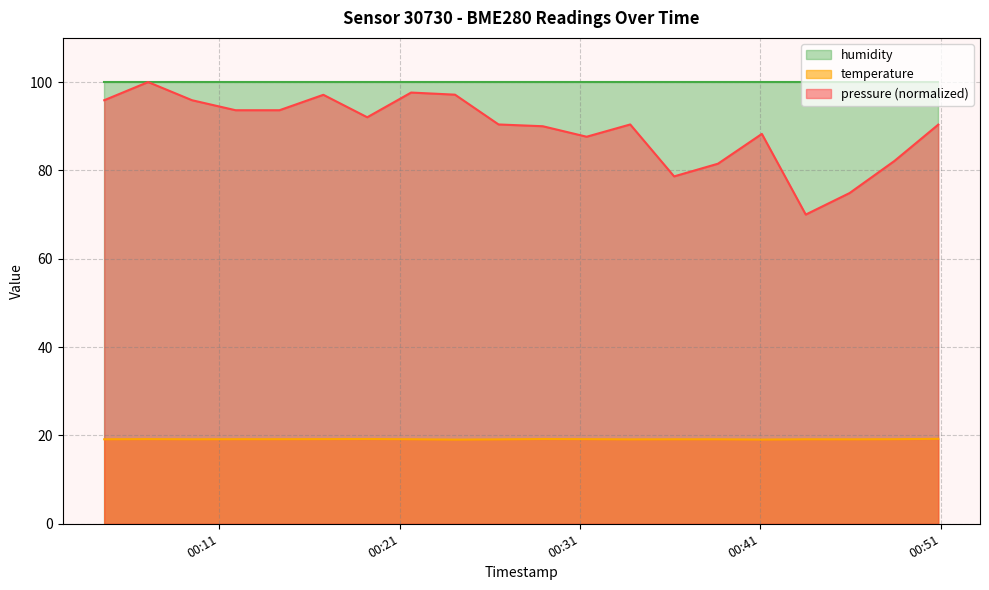

What is the difference between the maximum and second lowest values in the pressure series?

25.1